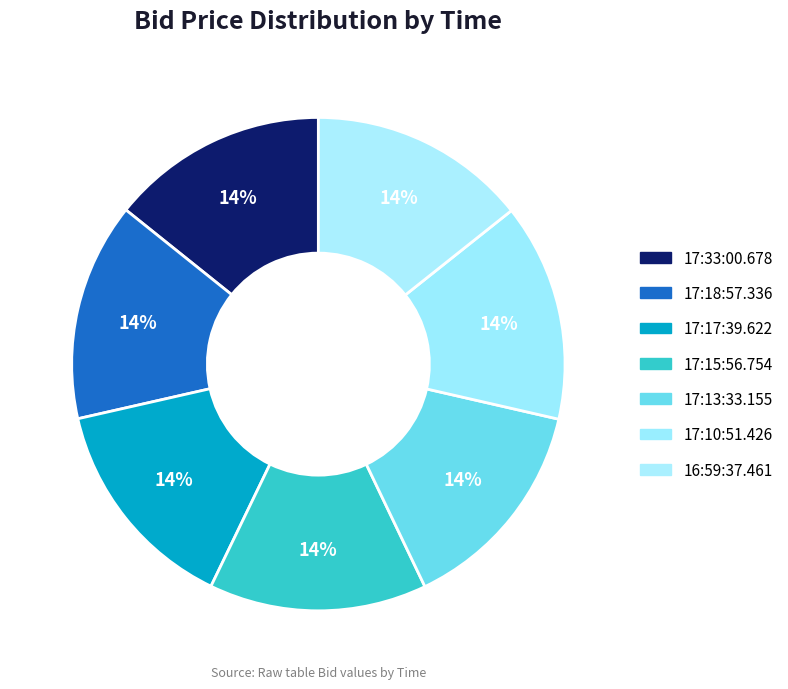

Combined, what portion of the pie is 17:10:51.426 and 17:33:00.678?

28.5%